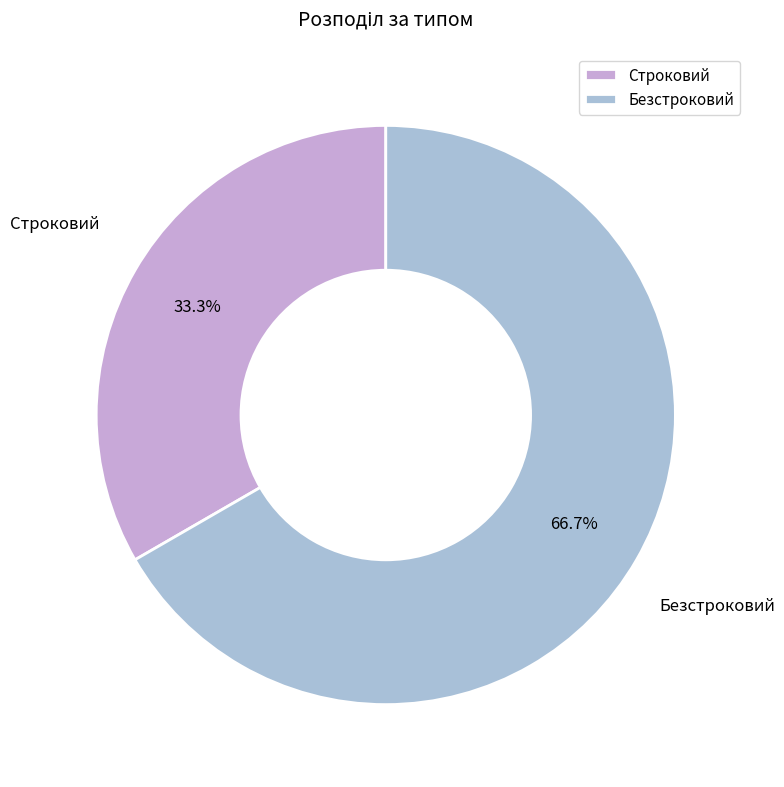

Approximately how many times larger is the value at Строковий compared to Безстроковий?

0.5